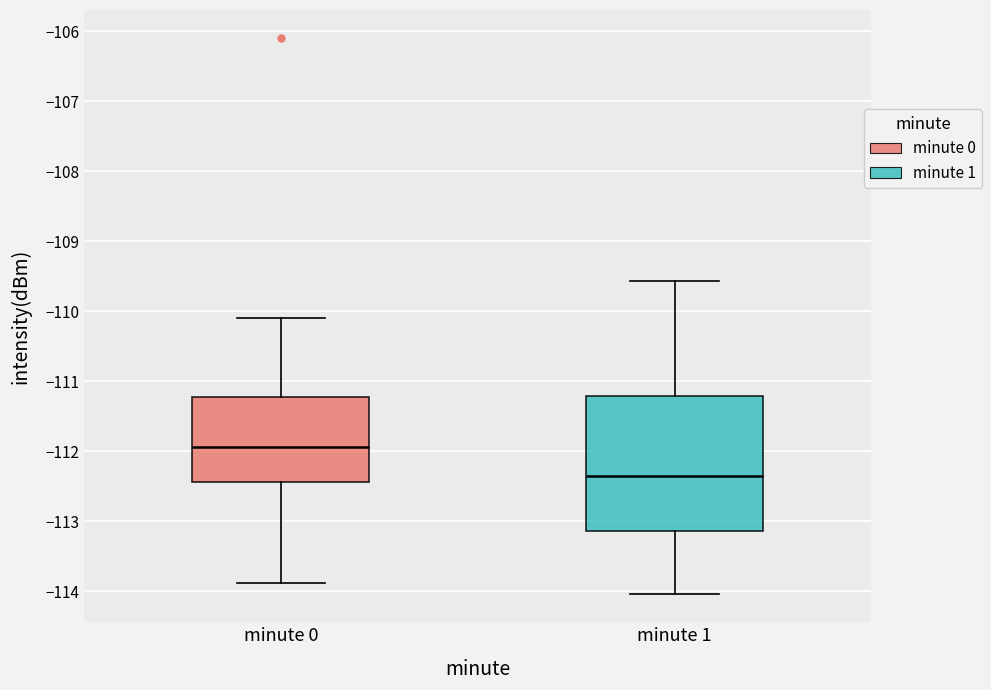

Where is the upper edge of the box for minute 1 on the y-axis? The values are not printed on the chart, so give them approximately, as read against the axis.

-111.2